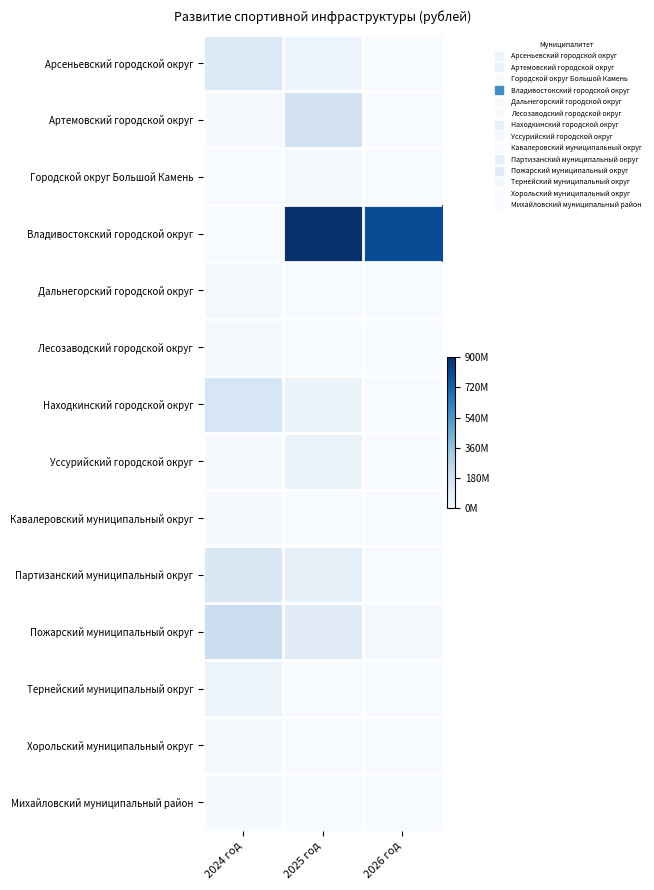

How many distinct data groups are displayed?

14